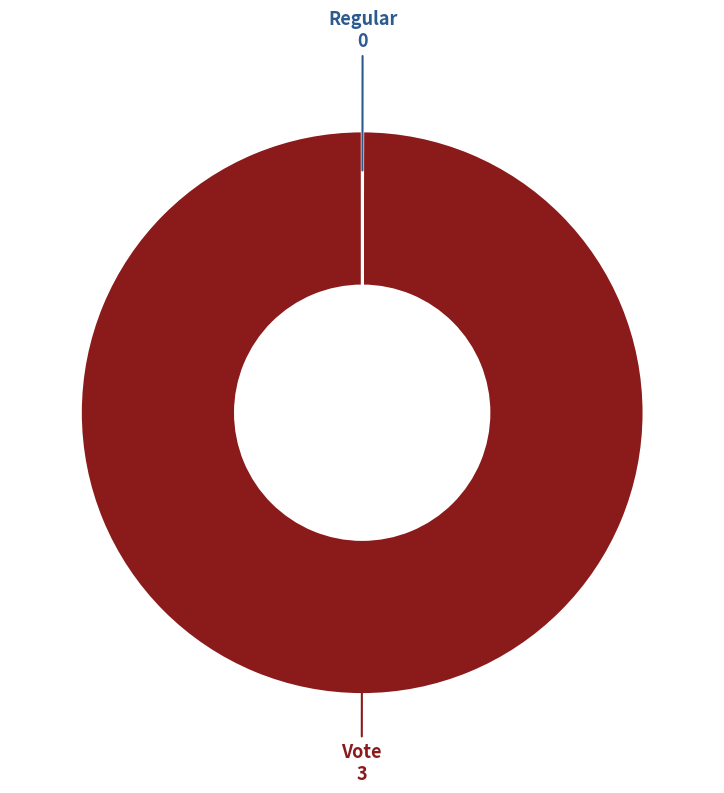

Is there a majority slice in this chart?

Yes